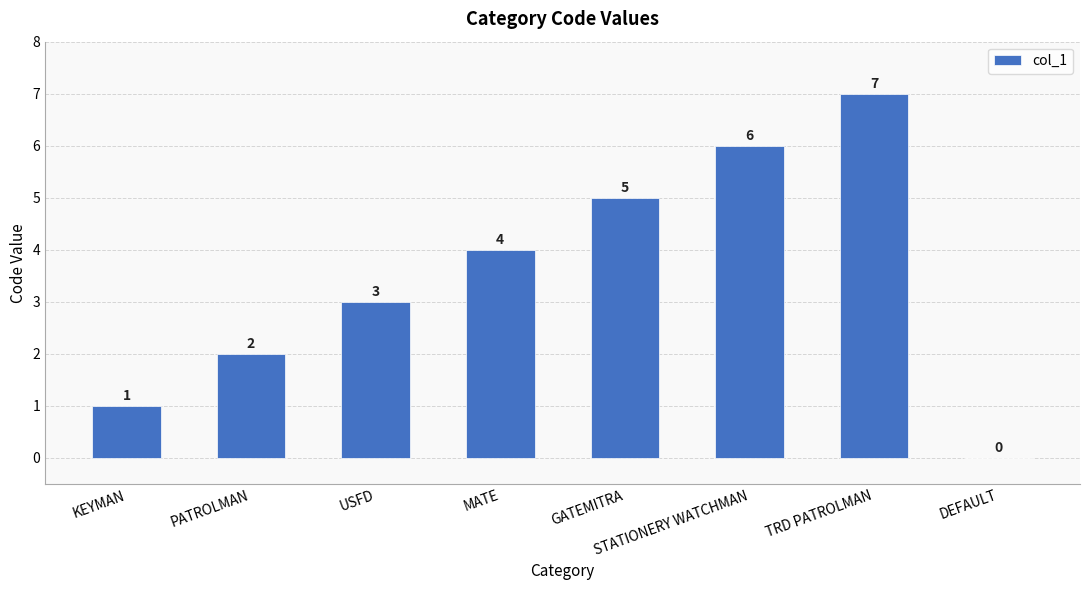

Read the value at STATIONERY WATCHMAN.

6